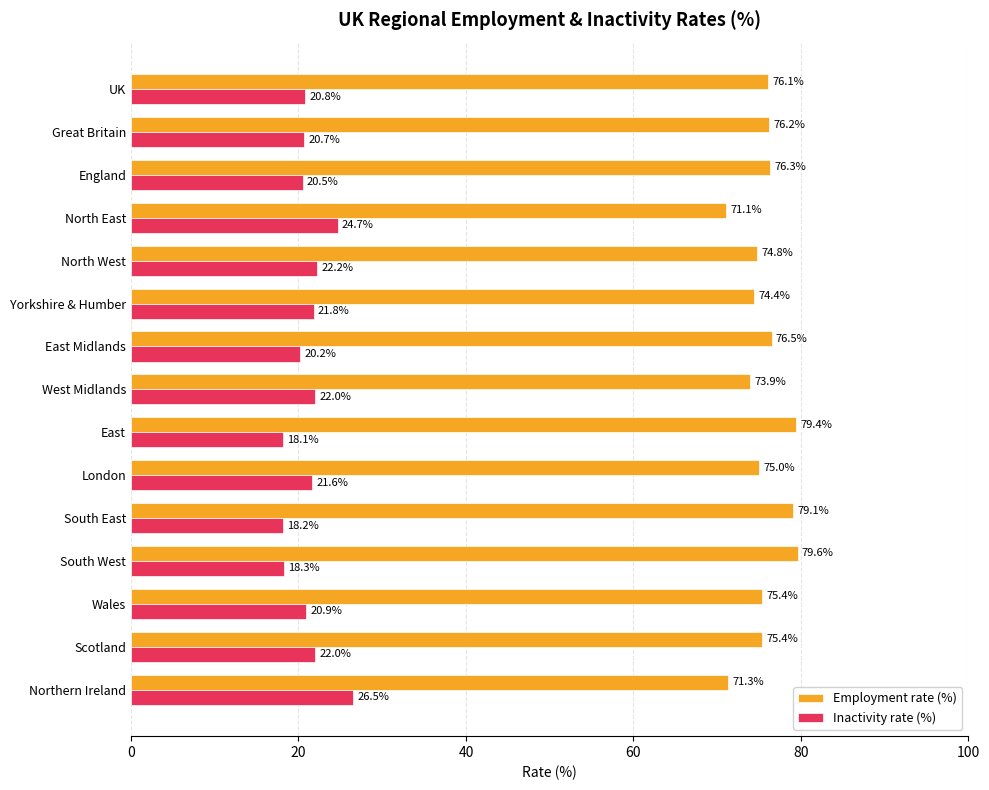

What is the difference between the maximum and minimum values in the Employment rate (%) series?

8.5